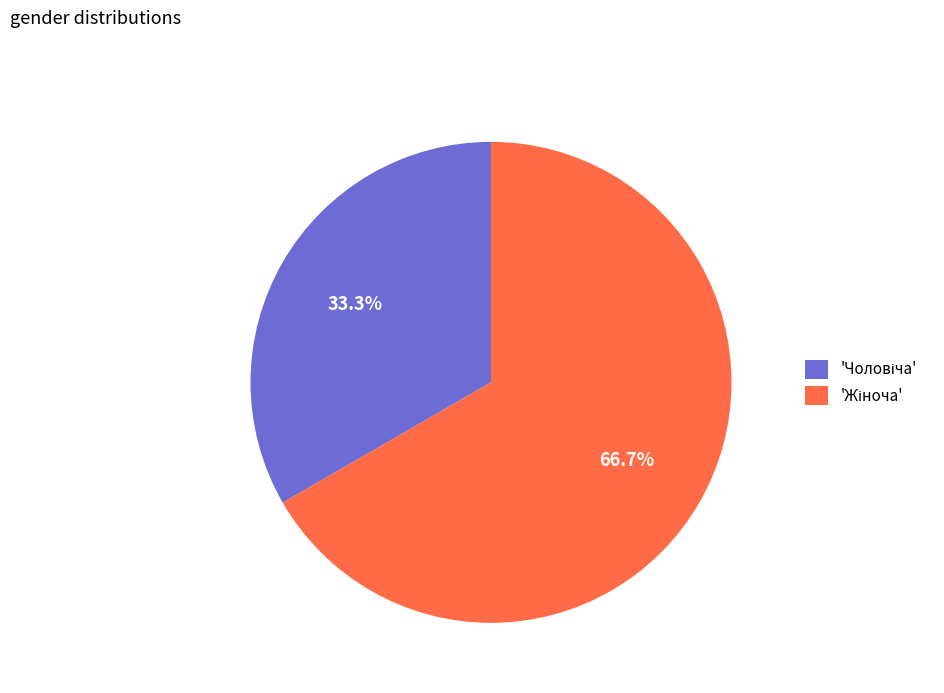

Is there a majority slice in this chart?

Yes